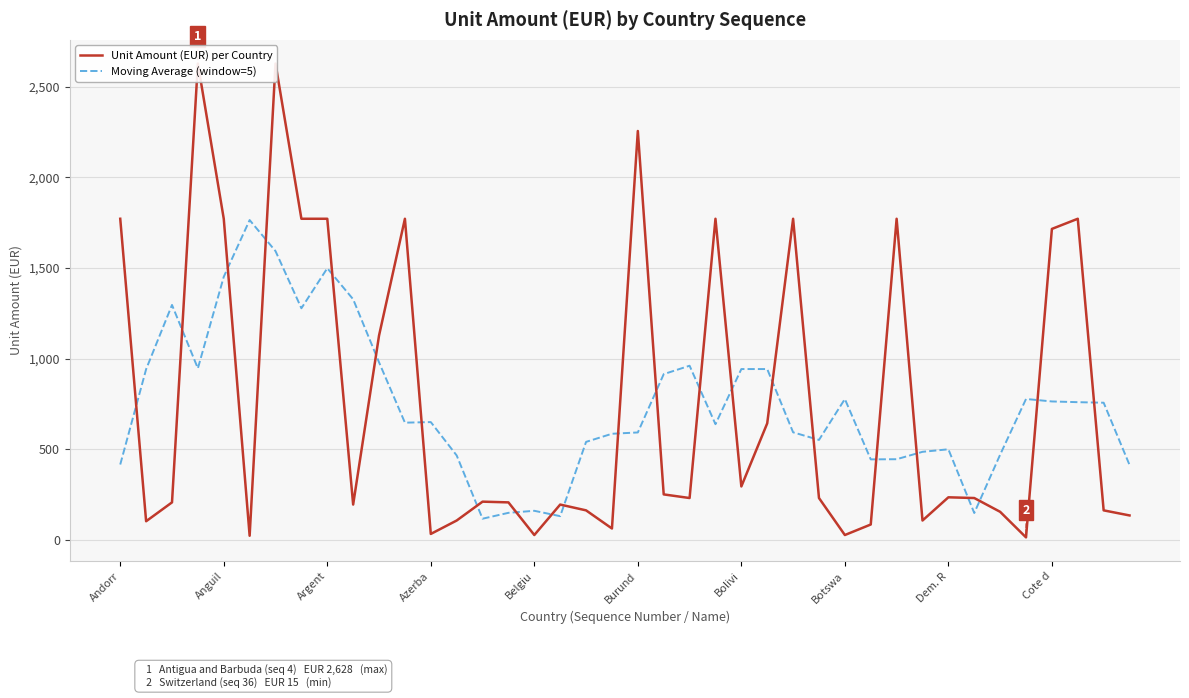

True or false: Moving Average (window=5) has a value of 72.0 at Belgiu.

False